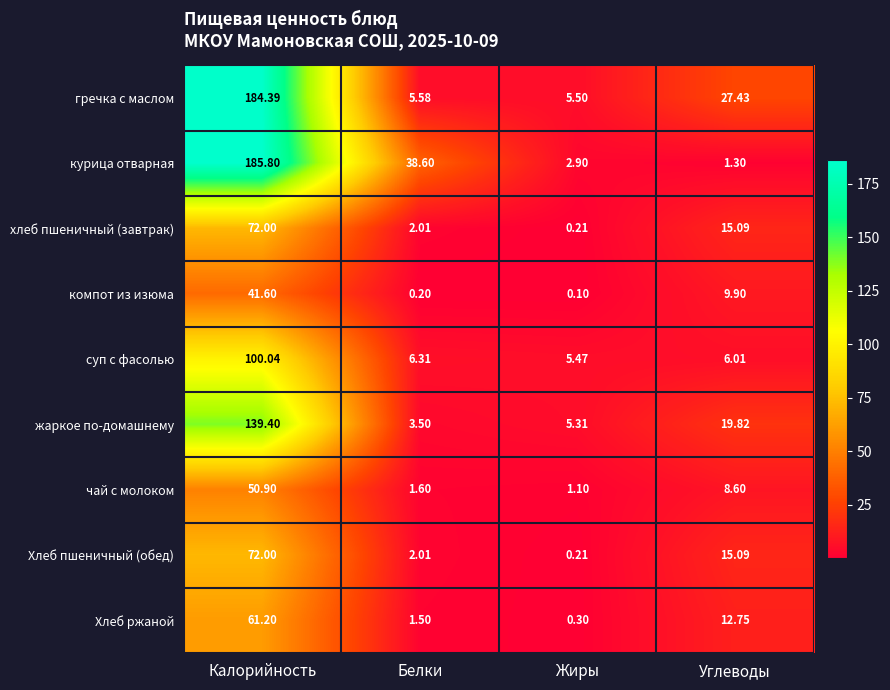

Rank the categories by гречка с маслом value from highest to lowest.

Калорийность, Углеводы, Белки, Жиры